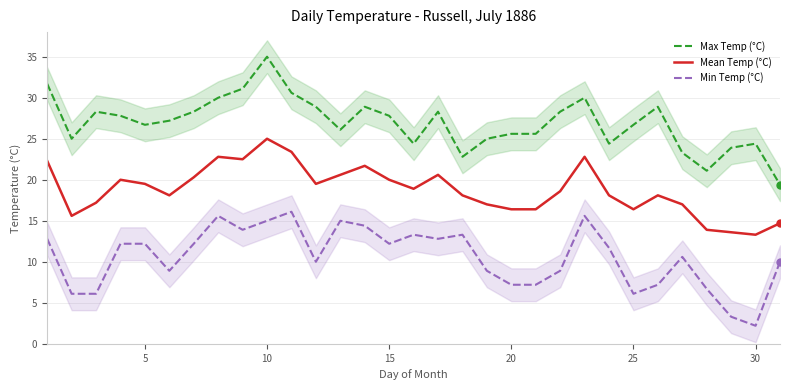

What is the difference between the Min Temp (°C) values at 20 and 5?

5.0